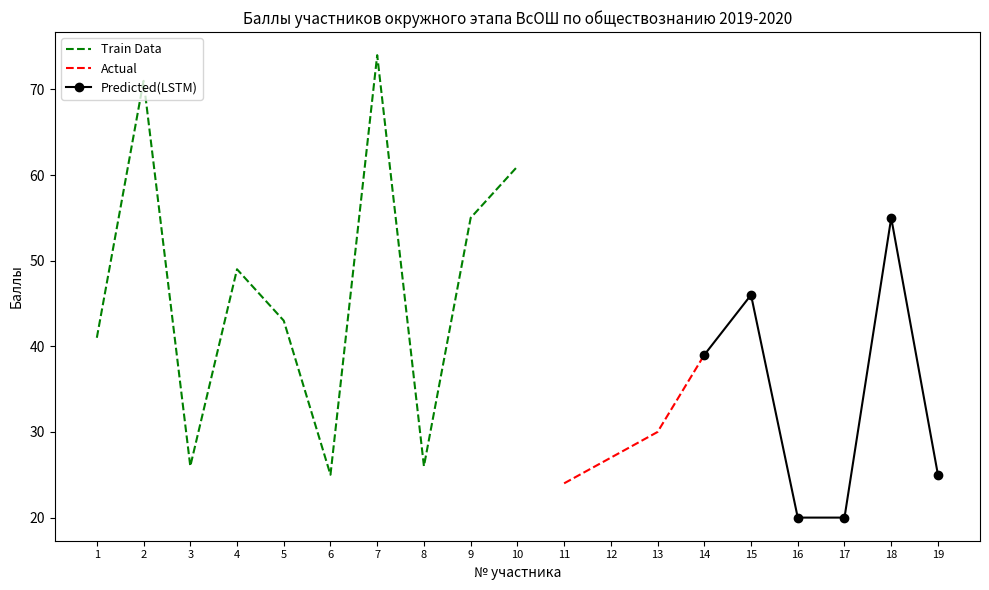

At which category does Баллы reach its first local valley?

3